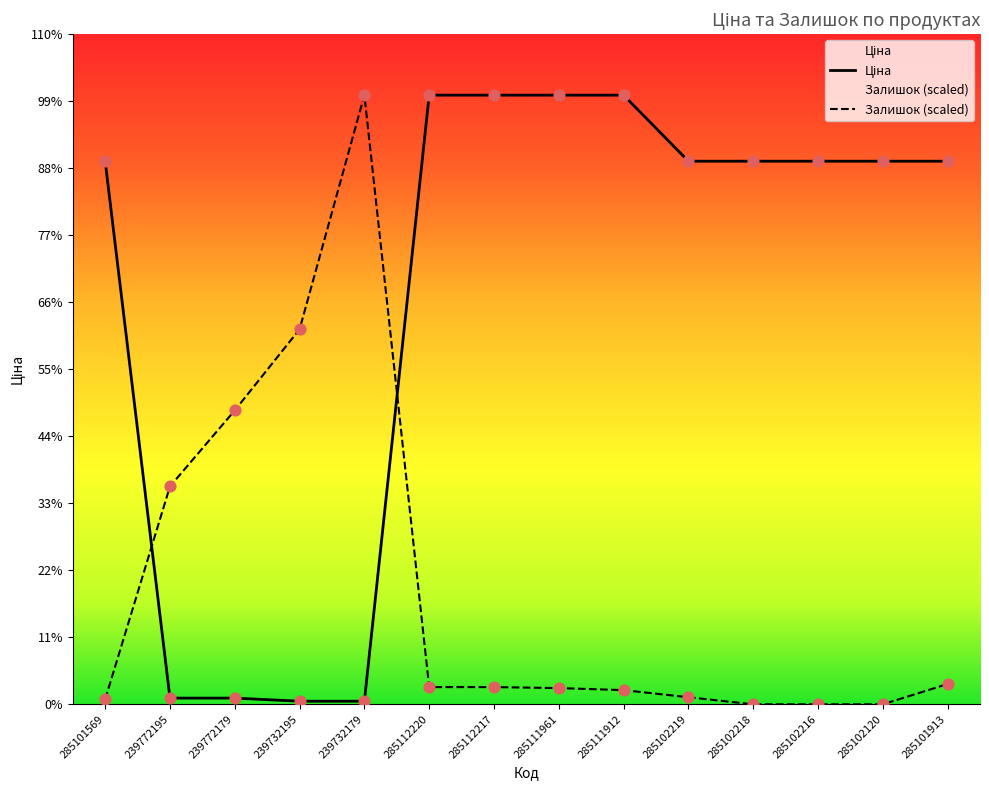

At which category is the sum across all series the highest?

285112220